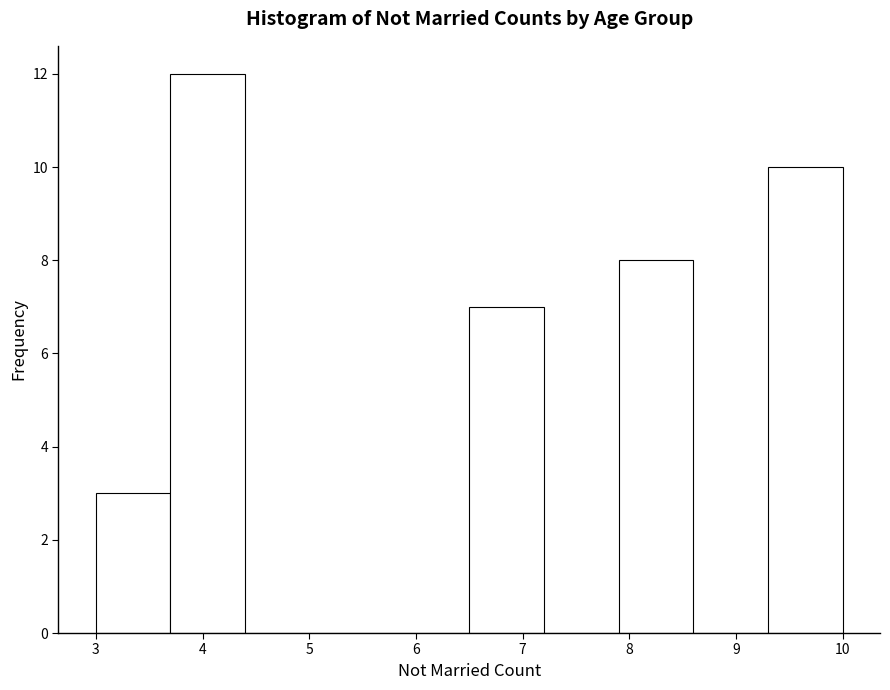

Over which range of the x-axis is the bar tallest?

3.7 to 4.4